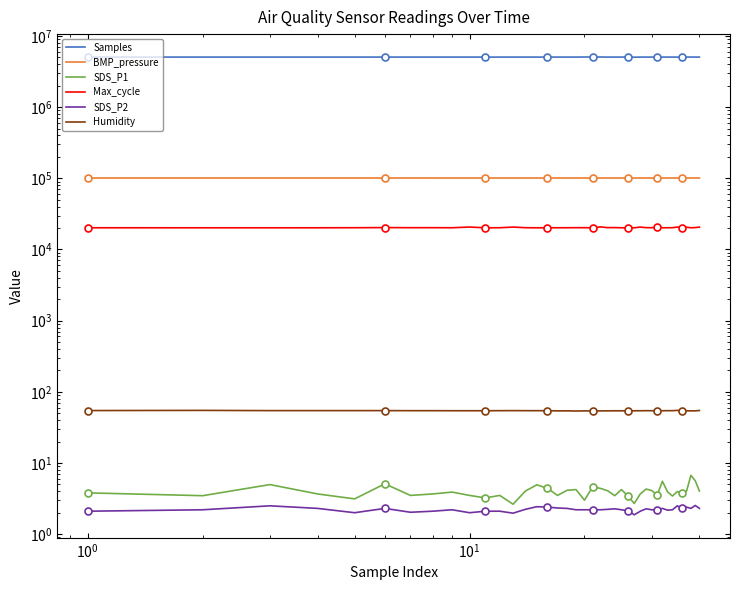

What are all the series names shown in the legend?

Samples, BMP_pressure, SDS_P1, Max_cycle, SDS_P2, Humidity